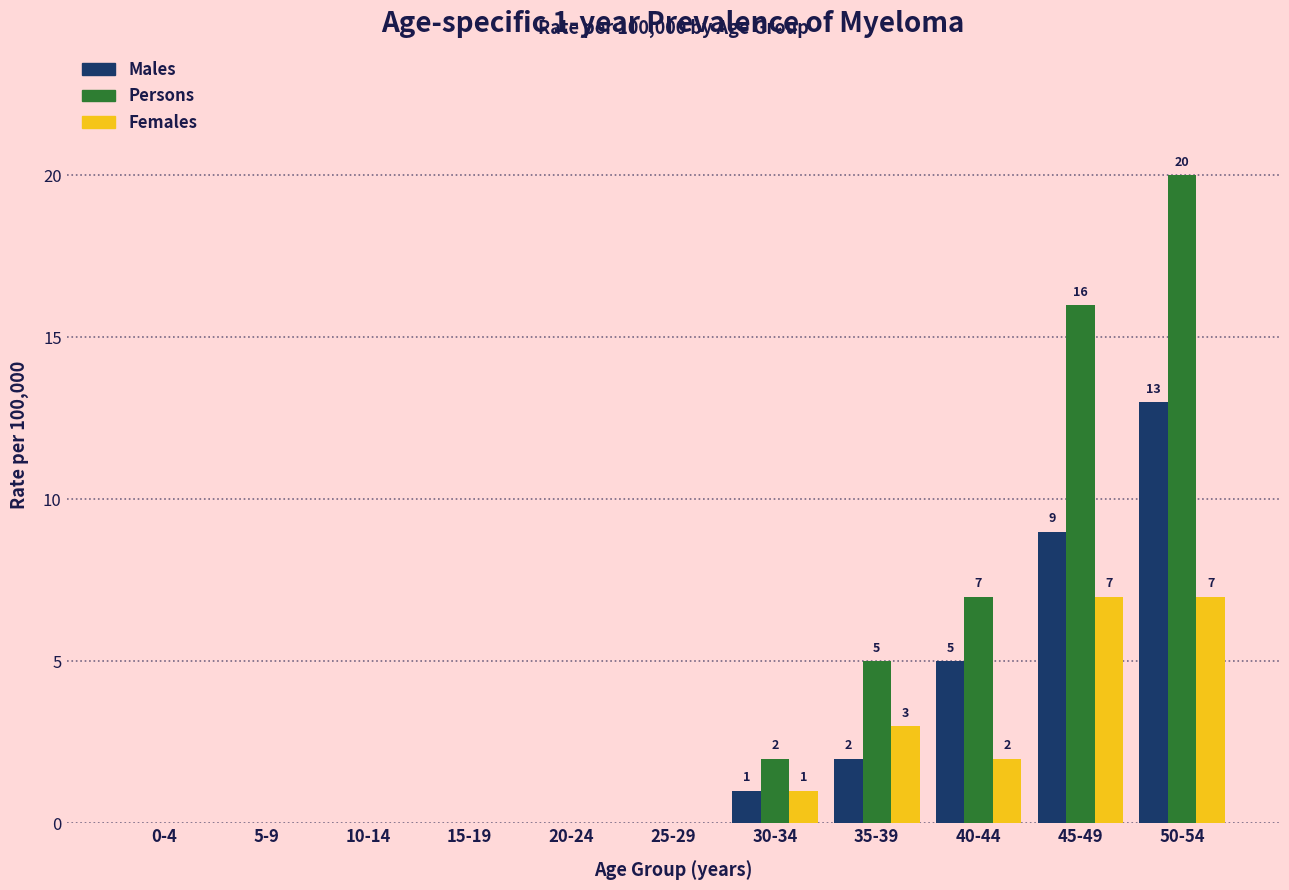

What is the sum of all Females values?

20